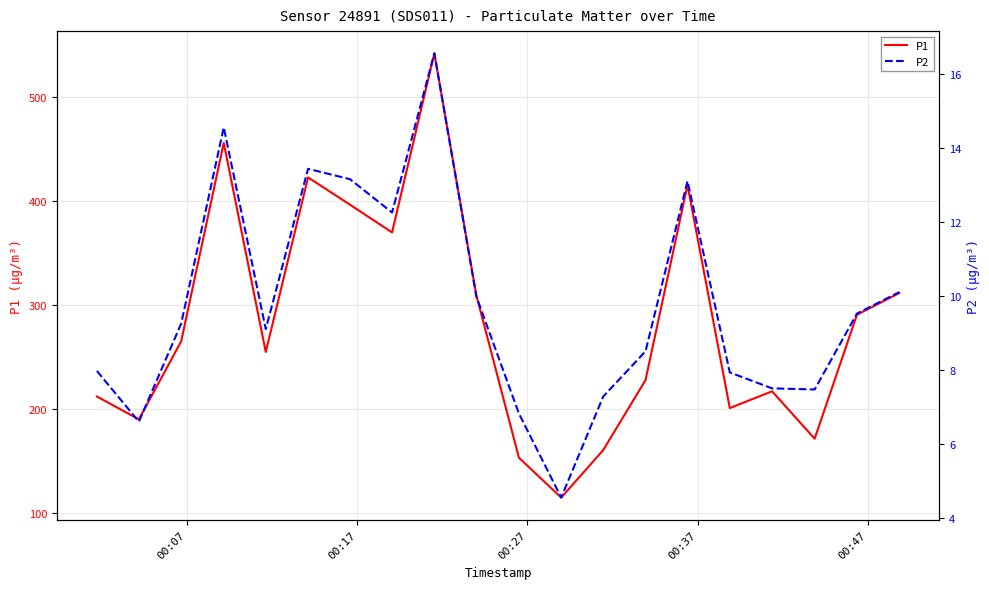

How many data points in P2 are less than 9?

9